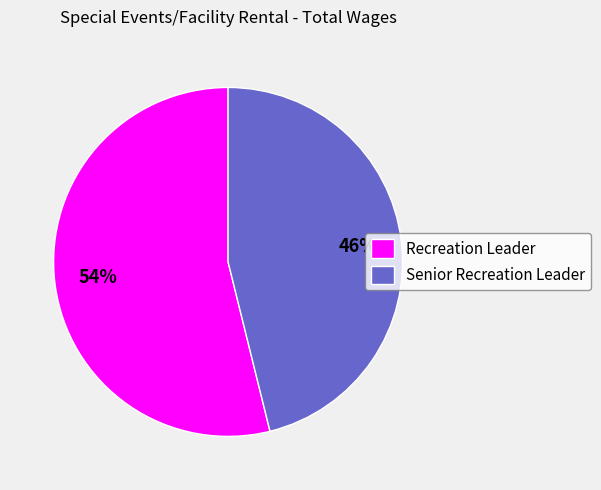

Rank the categories by value from highest to lowest.

Recreation Leader, Senior Recreation Leader